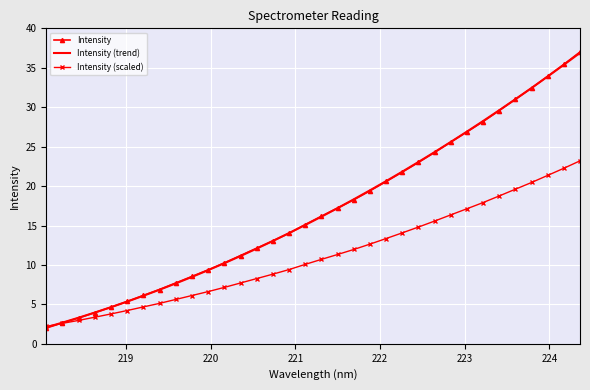

What is the maximum value shown in the chart?

37.0